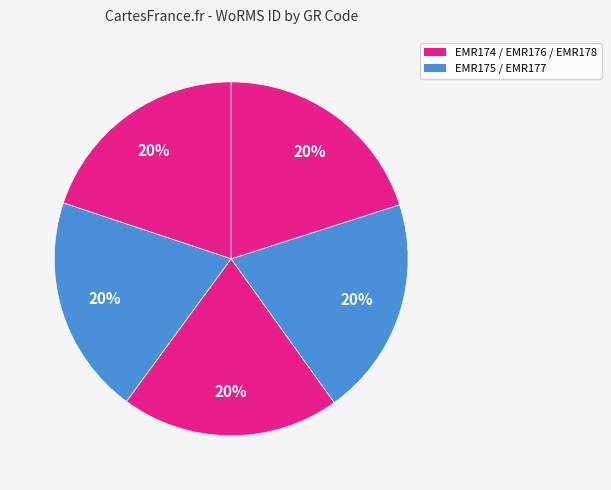

How many segments does this pie chart have?

5